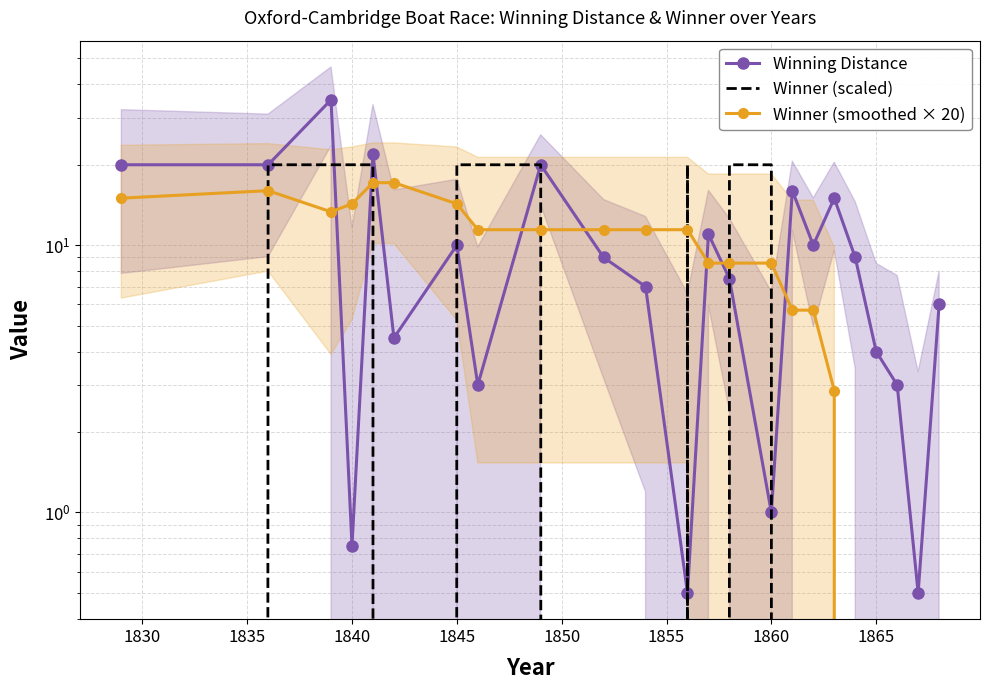

Is the value of Winner (smoothed × 20) at 11 greater than the value of Winning Distance at 1865?

No